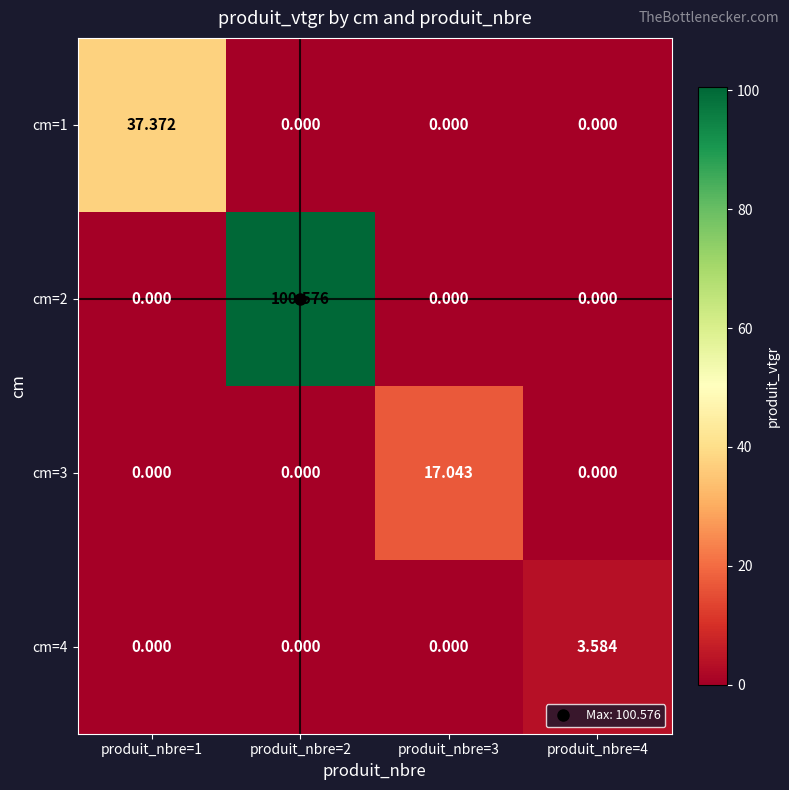

Is the value of cm=4 at produit_nbre=4 greater than the value of cm=2 at produit_nbre=4?

Yes